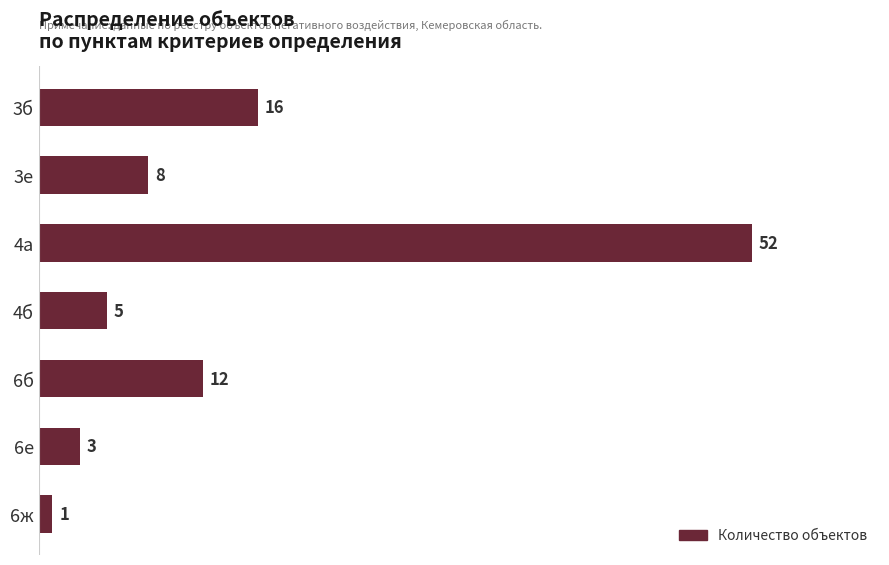

Rank the categories by value from highest to lowest.

4а, 3б, 6б, 3е, 4б, 6е, 6ж